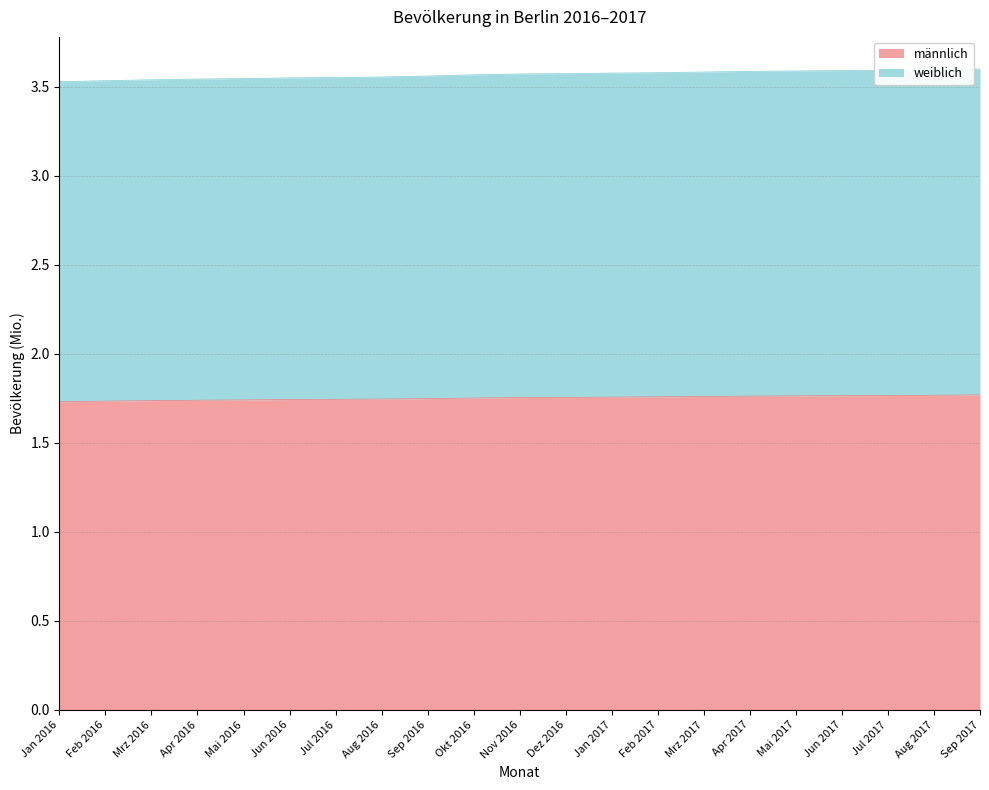

At which category is the sum across all series the highest?

Sep 2017